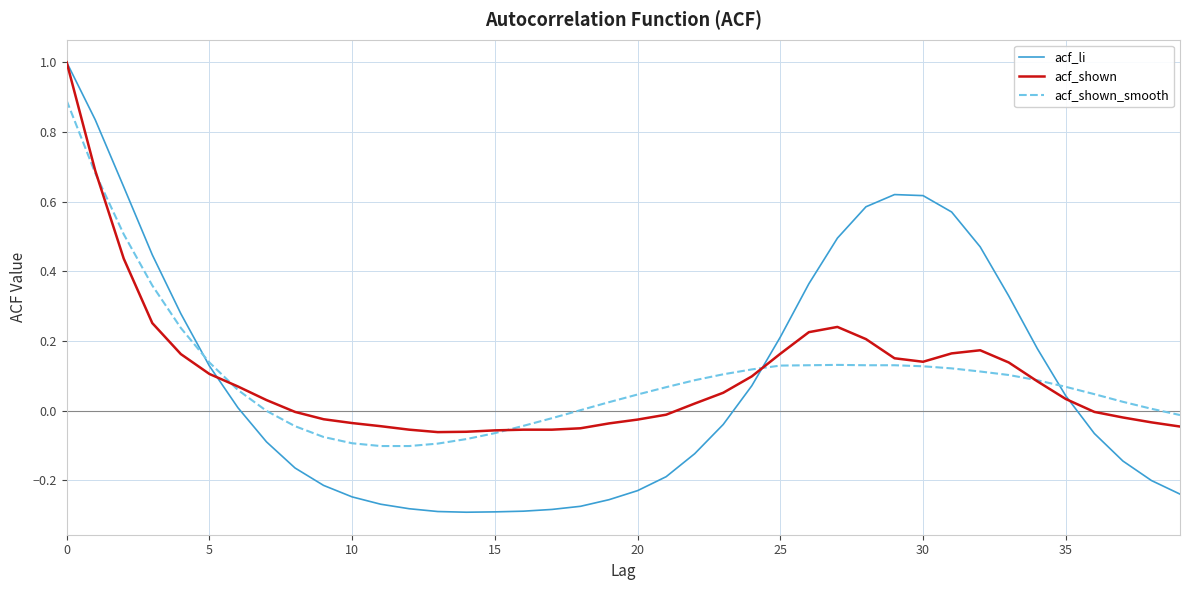

What is the greatest value displayed?

1.0